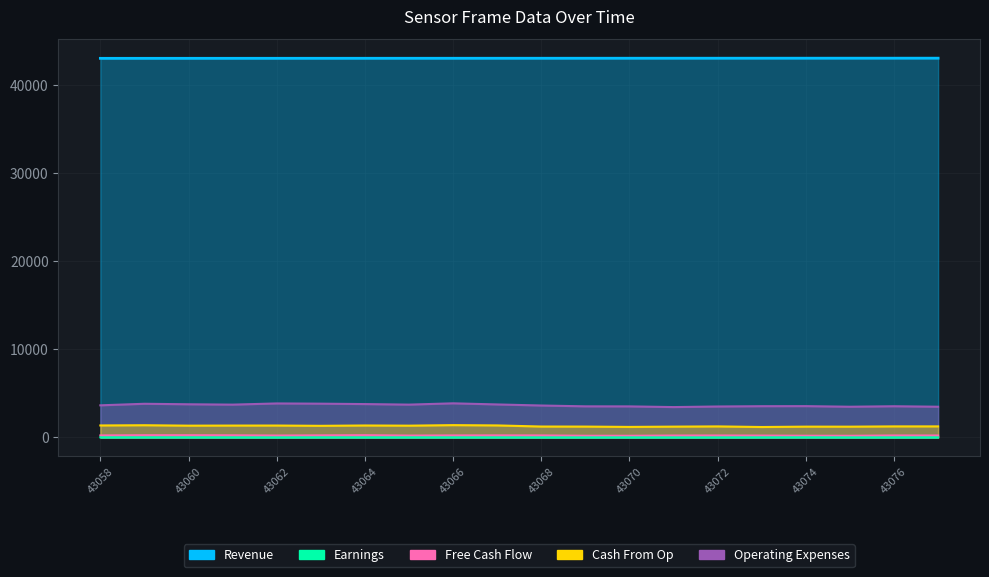

List the labels in order of Revenue value, largest first.

43077, 43076, 43075, 43074, 43073, 43072, 43071, 43070, 43069, 43068, 43067, 43066, 43065, 43064, 43063, 43062, 43061, 43060, 43059, 43058